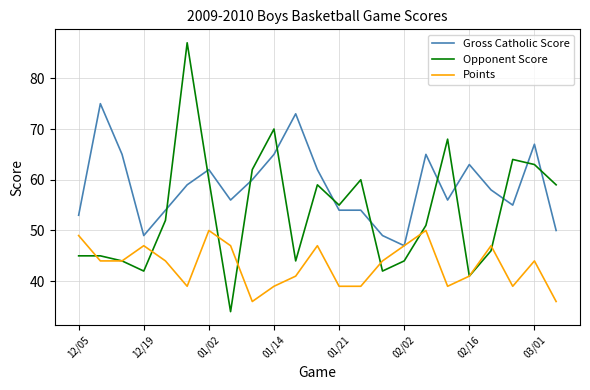

Which series ends up on top after the final intersection of Gross Catholic Score and Opponent Score?

Opponent Score